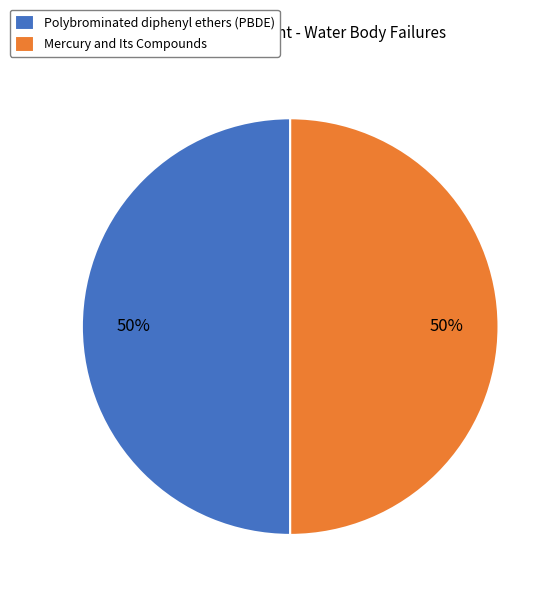

Is the sum of Polybrominated diphenyl ethers (PBDE) and Mercury and Its Compounds greater than half?

Yes